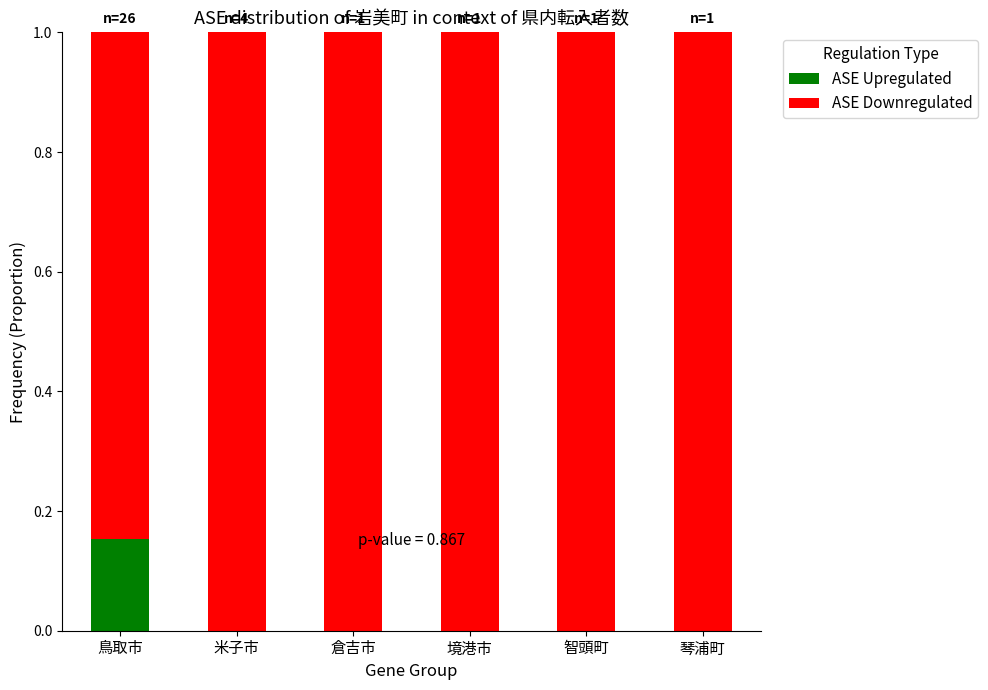

Count the number of data series in this chart.

2